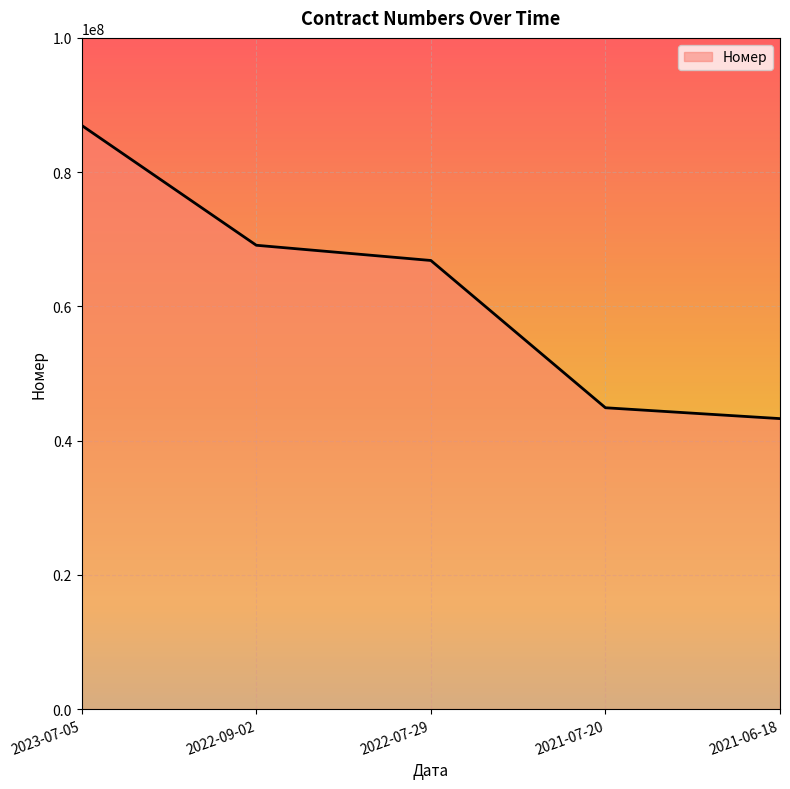

What is the change in value from 2023-07-05 to 2021-06-18?

-43680159